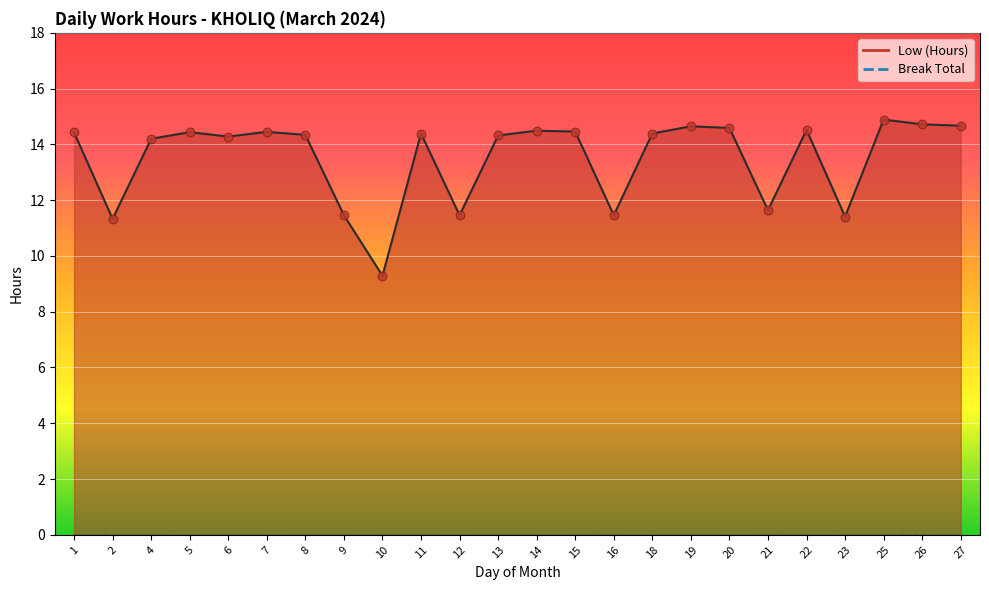

Which series has the widest spread of Y values?

Low (Hours) line